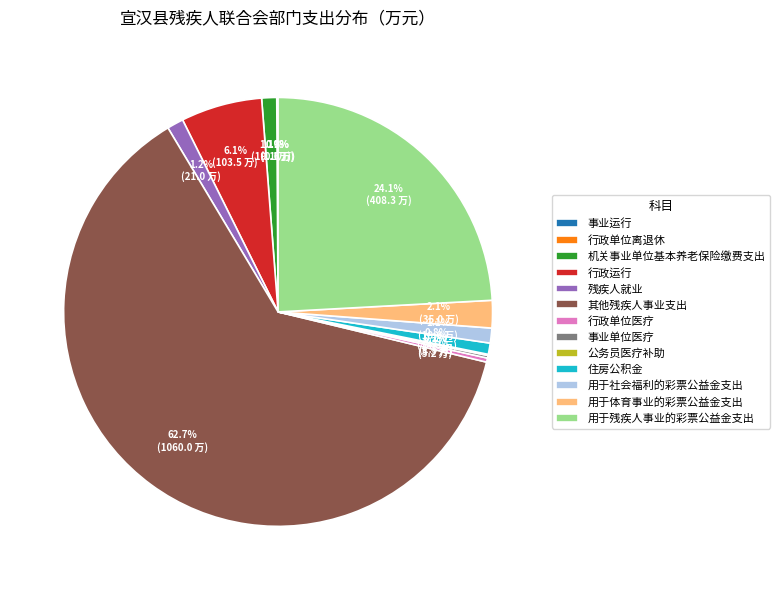

Do 用于体育事业的彩票公益金支出 and 行政单位医疗 together represent more than half of the pie?

No